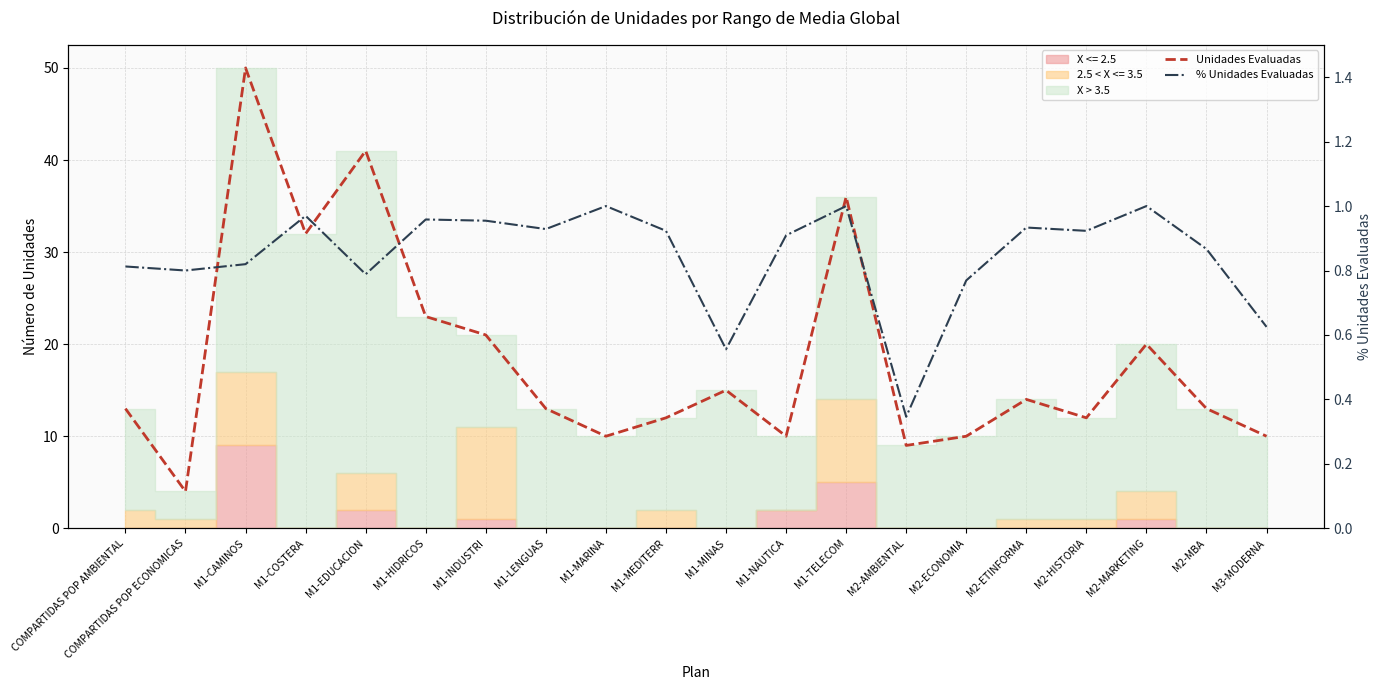

Rank the series at M2-AMBIENTAL from highest to lowest value.

Unidades Evaluadas, % Unidades Evaluadas